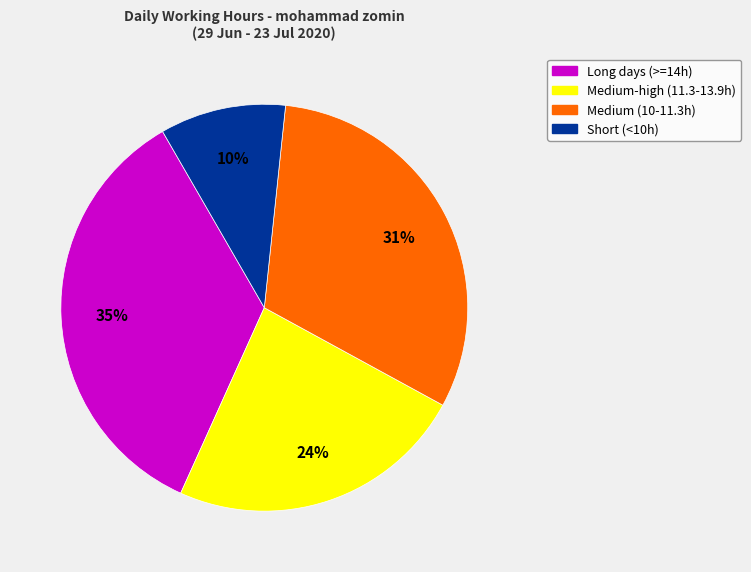

How many segments does this pie chart have?

4